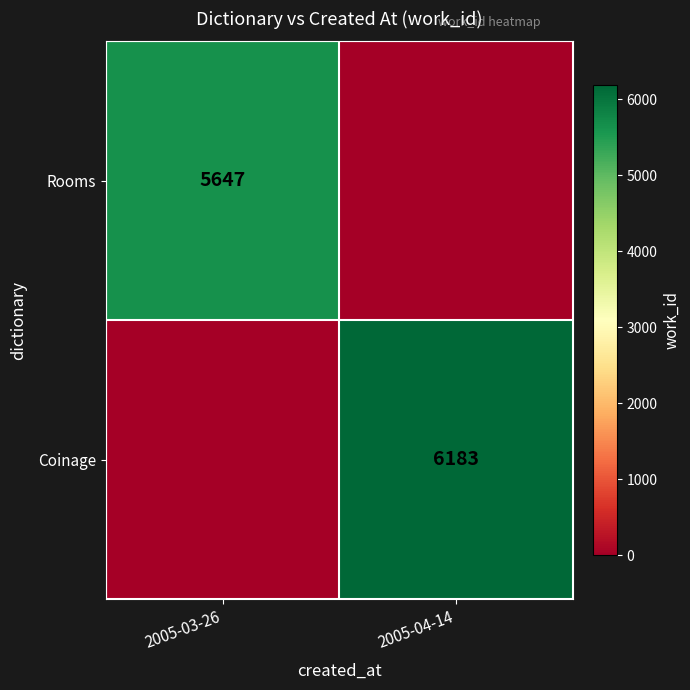

Which category has the lowest value across all series?

2005-04-14